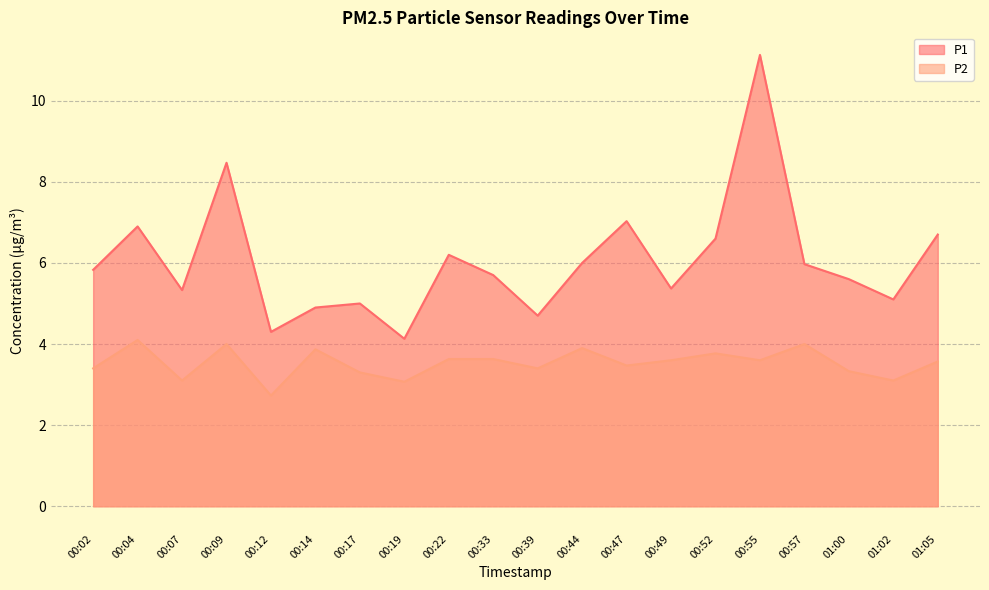

True or false: P1 and P2 intersect in this chart.

False